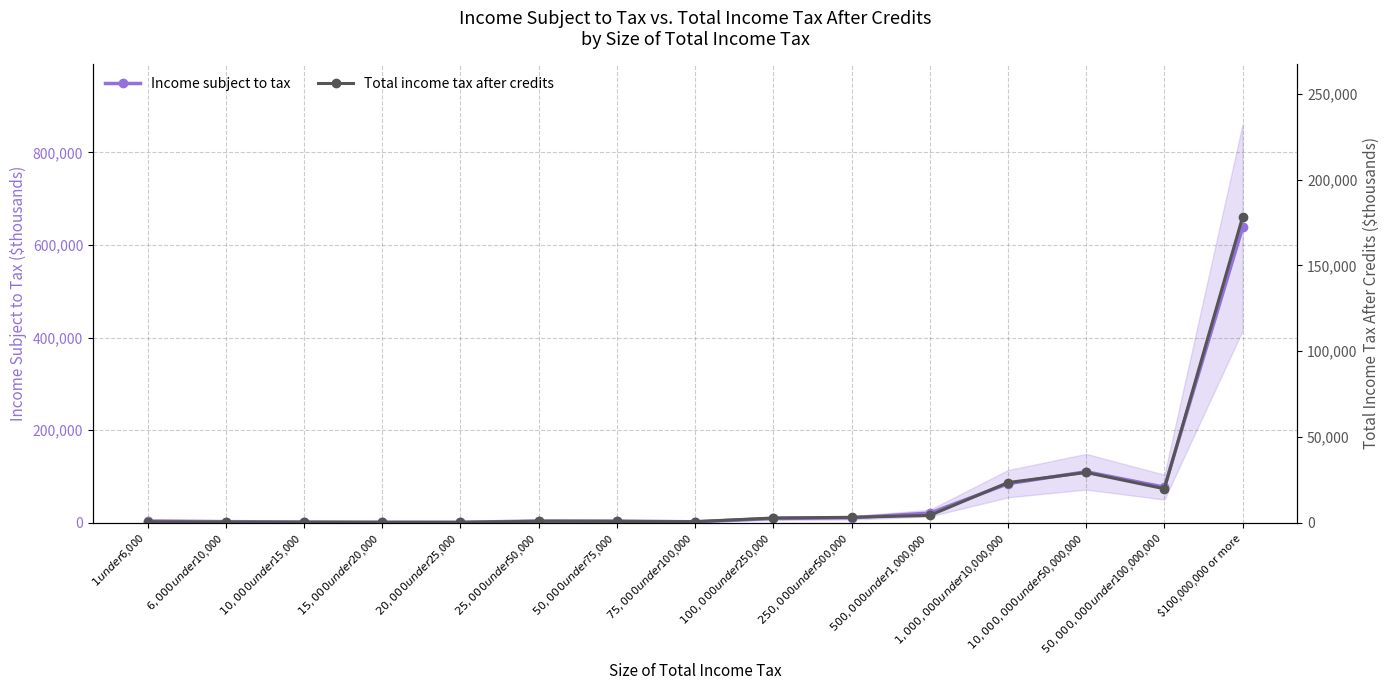

Where is Income subject to tax nearest to the value 319401?

$10,000,000 under $50,000,000